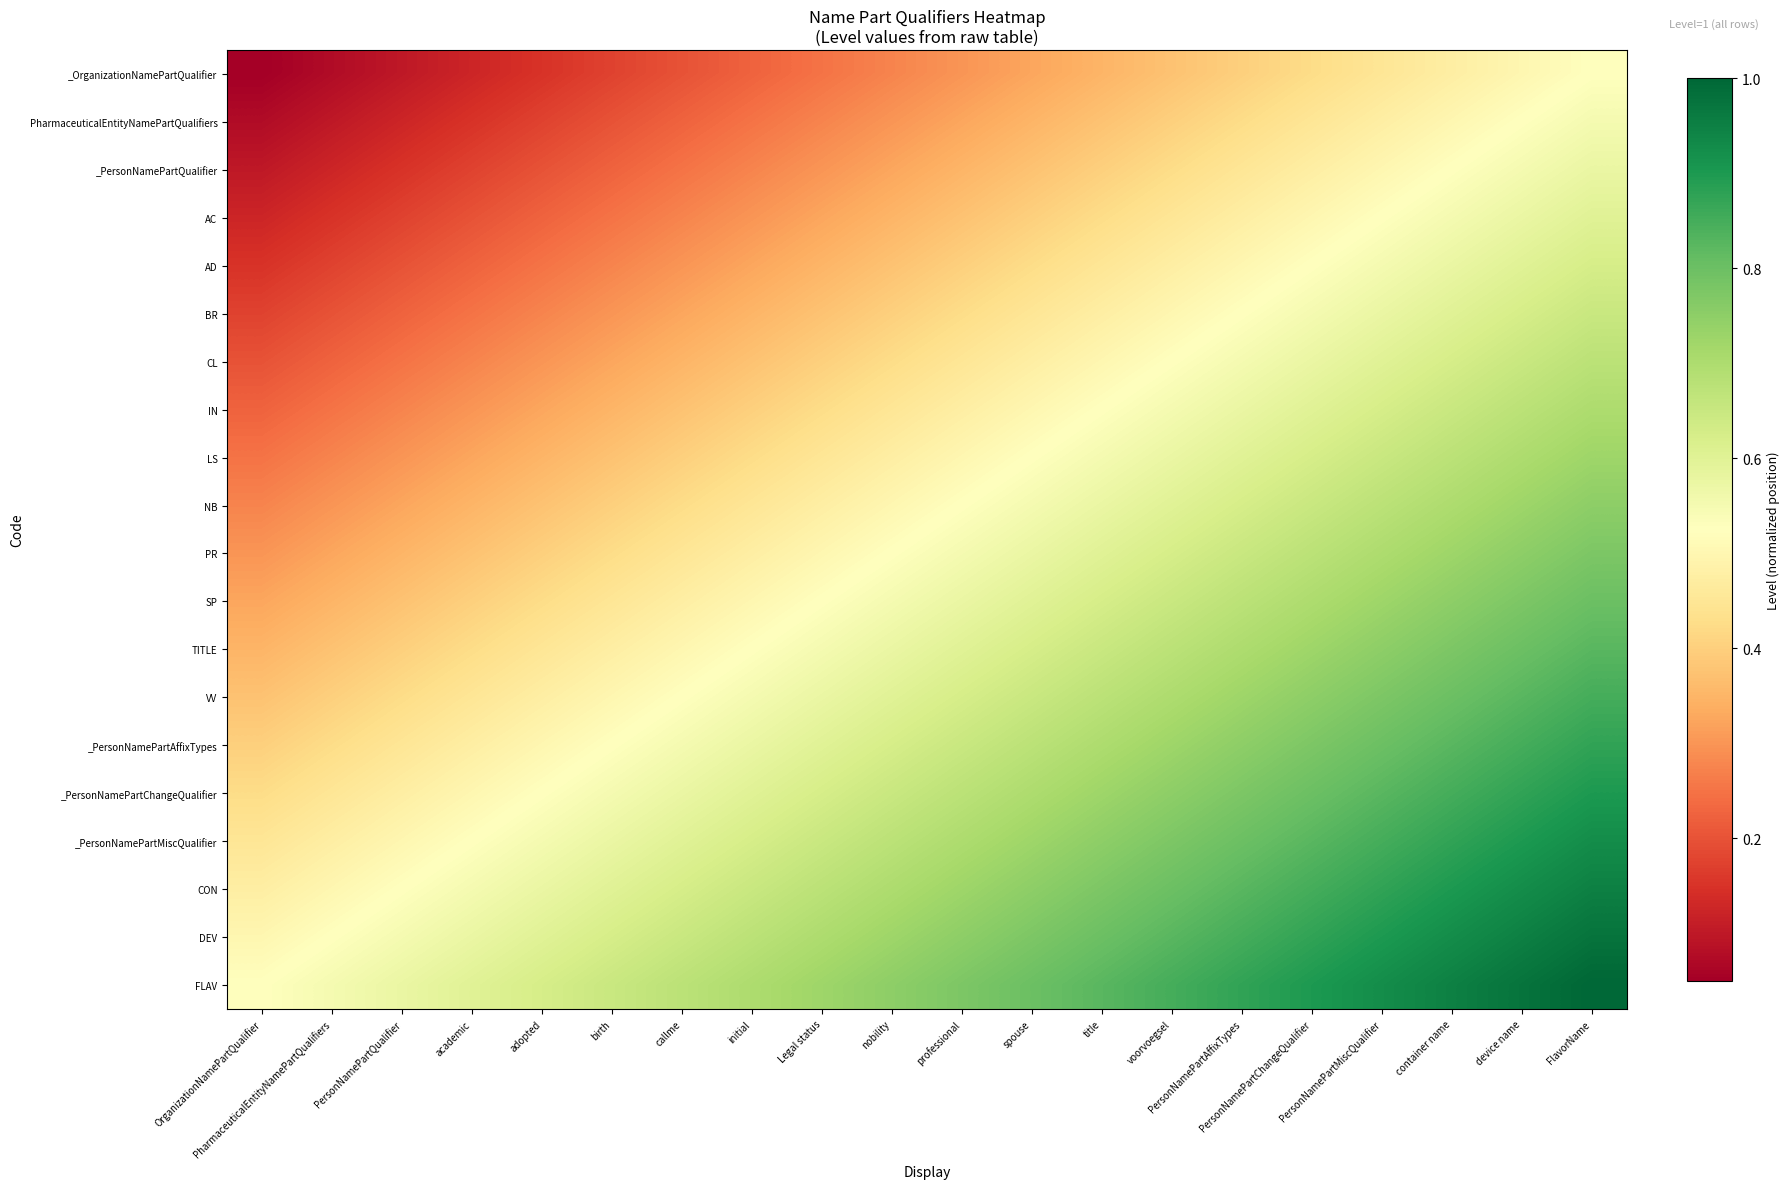

Reading left to right, what are all the values shown in this chart?

_OrganizationNamePartQualifier: OrganizationNamePartQualifier=0.1	PharmaceuticalEntityNamePartQualifiers=0.1	PersonNamePartQualifier=0.1	academic=0.1	adopted=0.1	birth=0.2	callme=0.2	initial=0.2	Legal status=0.2	nobility=0.3	professional=0.3	spouse=0.3	title=0.4	voorvoegsel=0.4	PersonNamePartAffixTypes=0.4	PersonNamePartChangeQualifier=0.4	PersonNamePartMiscQualifier=0.5	container name=0.5	device name=0.5	FlavorName=0.5
PharmaceuticalEntityNamePartQualifiers: OrganizationNamePartQualifier=0.1	PharmaceuticalEntityNamePartQualifiers=0.1	PersonNamePartQualifier=0.1	academic=0.2	adopted=0.2	birth=0.2	callme=0.2	initial=0.2	Legal status=0.3	nobility=0.3	professional=0.3	spouse=0.3	title=0.4	voorvoegsel=0.4	PersonNamePartAffixTypes=0.4	PersonNamePartChangeQualifier=0.5	PersonNamePartMiscQualifier=0.5	container name=0.5	device name=0.5	FlavorName=0.6
_PersonNamePartQualifier: OrganizationNamePartQualifier=0.1	PharmaceuticalEntityNamePartQualifiers=0.1	PersonNamePartQualifier=0.1	academic=0.2	adopted=0.2	birth=0.2	callme=0.2	initial=0.3	Legal status=0.3	nobility=0.3	professional=0.4	spouse=0.4	title=0.4	voorvoegsel=0.4	PersonNamePartAffixTypes=0.5	PersonNamePartChangeQualifier=0.5	PersonNamePartMiscQualifier=0.5	container name=0.5	device name=0.5	FlavorName=0.6
AC: OrganizationNamePartQualifier=0.1	PharmaceuticalEntityNamePartQualifiers=0.2	PersonNamePartQualifier=0.2	academic=0.2	adopted=0.2	birth=0.2	callme=0.3	initial=0.3	Legal status=0.3	nobility=0.3	professional=0.4	spouse=0.4	title=0.4	voorvoegsel=0.4	PersonNamePartAffixTypes=0.5	PersonNamePartChangeQualifier=0.5	PersonNamePartMiscQualifier=0.5	container name=0.6	device name=0.6	FlavorName=0.6
AD: OrganizationNamePartQualifier=0.1	PharmaceuticalEntityNamePartQualifiers=0.2	PersonNamePartQualifier=0.2	academic=0.2	adopted=0.2	birth=0.3	callme=0.3	initial=0.3	Legal status=0.3	nobility=0.4	professional=0.4	spouse=0.4	title=0.5	voorvoegsel=0.5	PersonNamePartAffixTypes=0.5	PersonNamePartChangeQualifier=0.5	PersonNamePartMiscQualifier=0.6	container name=0.6	device name=0.6	FlavorName=0.6
BR: OrganizationNamePartQualifier=0.2	PharmaceuticalEntityNamePartQualifiers=0.2	PersonNamePartQualifier=0.2	academic=0.2	adopted=0.3	birth=0.3	callme=0.3	initial=0.3	Legal status=0.4	nobility=0.4	professional=0.4	spouse=0.4	title=0.5	voorvoegsel=0.5	PersonNamePartAffixTypes=0.5	PersonNamePartChangeQualifier=0.6	PersonNamePartMiscQualifier=0.6	container name=0.6	device name=0.6	FlavorName=0.7
CL: OrganizationNamePartQualifier=0.2	PharmaceuticalEntityNamePartQualifiers=0.2	PersonNamePartQualifier=0.2	academic=0.3	adopted=0.3	birth=0.3	callme=0.3	initial=0.4	Legal status=0.4	nobility=0.4	professional=0.5	spouse=0.5	title=0.5	voorvoegsel=0.5	PersonNamePartAffixTypes=0.6	PersonNamePartChangeQualifier=0.6	PersonNamePartMiscQualifier=0.6	container name=0.6	device name=0.6	FlavorName=0.7
IN: OrganizationNamePartQualifier=0.2	PharmaceuticalEntityNamePartQualifiers=0.2	PersonNamePartQualifier=0.3	academic=0.3	adopted=0.3	birth=0.3	callme=0.4	initial=0.4	Legal status=0.4	nobility=0.5	professional=0.5	spouse=0.5	title=0.5	voorvoegsel=0.6	PersonNamePartAffixTypes=0.6	PersonNamePartChangeQualifier=0.6	PersonNamePartMiscQualifier=0.6	container name=0.7	device name=0.7	FlavorName=0.7
LS: OrganizationNamePartQualifier=0.2	PharmaceuticalEntityNamePartQualifiers=0.3	PersonNamePartQualifier=0.3	academic=0.3	adopted=0.3	birth=0.4	callme=0.4	initial=0.4	Legal status=0.5	nobility=0.5	professional=0.5	spouse=0.5	title=0.6	voorvoegsel=0.6	PersonNamePartAffixTypes=0.6	PersonNamePartChangeQualifier=0.6	PersonNamePartMiscQualifier=0.7	container name=0.7	device name=0.7	FlavorName=0.7
NB: OrganizationNamePartQualifier=0.3	PharmaceuticalEntityNamePartQualifiers=0.3	PersonNamePartQualifier=0.3	academic=0.3	adopted=0.4	birth=0.4	callme=0.4	initial=0.5	Legal status=0.5	nobility=0.5	professional=0.5	spouse=0.6	title=0.6	voorvoegsel=0.6	PersonNamePartAffixTypes=0.6	PersonNamePartChangeQualifier=0.7	PersonNamePartMiscQualifier=0.7	container name=0.7	device name=0.7	FlavorName=0.8
PR: OrganizationNamePartQualifier=0.3	PharmaceuticalEntityNamePartQualifiers=0.3	PersonNamePartQualifier=0.4	academic=0.4	adopted=0.4	birth=0.4	callme=0.5	initial=0.5	Legal status=0.5	nobility=0.5	professional=0.6	spouse=0.6	title=0.6	voorvoegsel=0.6	PersonNamePartAffixTypes=0.7	PersonNamePartChangeQualifier=0.7	PersonNamePartMiscQualifier=0.7	container name=0.7	device name=0.8	FlavorName=0.8
SP: OrganizationNamePartQualifier=0.3	PharmaceuticalEntityNamePartQualifiers=0.3	PersonNamePartQualifier=0.4	academic=0.4	adopted=0.4	birth=0.4	callme=0.5	initial=0.5	Legal status=0.5	nobility=0.6	professional=0.6	spouse=0.6	title=0.6	voorvoegsel=0.6	PersonNamePartAffixTypes=0.7	PersonNamePartChangeQualifier=0.7	PersonNamePartMiscQualifier=0.7	container name=0.8	device name=0.8	FlavorName=0.8
TITLE: OrganizationNamePartQualifier=0.4	PharmaceuticalEntityNamePartQualifiers=0.4	PersonNamePartQualifier=0.4	academic=0.4	adopted=0.5	birth=0.5	callme=0.5	initial=0.5	Legal status=0.6	nobility=0.6	professional=0.6	spouse=0.6	title=0.7	voorvoegsel=0.7	PersonNamePartAffixTypes=0.7	PersonNamePartChangeQualifier=0.7	PersonNamePartMiscQualifier=0.8	container name=0.8	device name=0.8	FlavorName=0.8
VV: OrganizationNamePartQualifier=0.4	PharmaceuticalEntityNamePartQualifiers=0.4	PersonNamePartQualifier=0.4	academic=0.4	adopted=0.5	birth=0.5	callme=0.5	initial=0.6	Legal status=0.6	nobility=0.6	professional=0.6	spouse=0.6	title=0.7	voorvoegsel=0.7	PersonNamePartAffixTypes=0.7	PersonNamePartChangeQualifier=0.8	PersonNamePartMiscQualifier=0.8	container name=0.8	device name=0.8	FlavorName=0.8
_PersonNamePartAffixTypes: OrganizationNamePartQualifier=0.4	PharmaceuticalEntityNamePartQualifiers=0.4	PersonNamePartQualifier=0.5	academic=0.5	adopted=0.5	birth=0.5	callme=0.6	initial=0.6	Legal status=0.6	nobility=0.6	professional=0.7	spouse=0.7	title=0.7	voorvoegsel=0.7	PersonNamePartAffixTypes=0.8	PersonNamePartChangeQualifier=0.8	PersonNamePartMiscQualifier=0.8	container name=0.8	device name=0.8	FlavorName=0.9
_PersonNamePartChangeQualifier: OrganizationNamePartQualifier=0.4	PharmaceuticalEntityNamePartQualifiers=0.5	PersonNamePartQualifier=0.5	academic=0.5	adopted=0.5	birth=0.6	callme=0.6	initial=0.6	Legal status=0.6	nobility=0.7	professional=0.7	spouse=0.7	title=0.7	voorvoegsel=0.8	PersonNamePartAffixTypes=0.8	PersonNamePartChangeQualifier=0.8	PersonNamePartMiscQualifier=0.8	container name=0.9	device name=0.9	FlavorName=0.9
_PersonNamePartMiscQualifier: OrganizationNamePartQualifier=0.5	PharmaceuticalEntityNamePartQualifiers=0.5	PersonNamePartQualifier=0.5	academic=0.5	adopted=0.6	birth=0.6	callme=0.6	initial=0.6	Legal status=0.7	nobility=0.7	professional=0.7	spouse=0.7	title=0.8	voorvoegsel=0.8	PersonNamePartAffixTypes=0.8	PersonNamePartChangeQualifier=0.8	PersonNamePartMiscQualifier=0.8	container name=0.9	device name=0.9	FlavorName=0.9
CON: OrganizationNamePartQualifier=0.5	PharmaceuticalEntityNamePartQualifiers=0.5	PersonNamePartQualifier=0.5	academic=0.6	adopted=0.6	birth=0.6	callme=0.6	initial=0.7	Legal status=0.7	nobility=0.7	professional=0.7	spouse=0.8	title=0.8	voorvoegsel=0.8	PersonNamePartAffixTypes=0.8	PersonNamePartChangeQualifier=0.9	PersonNamePartMiscQualifier=0.9	container name=0.9	device name=0.9	FlavorName=0.9
DEV: OrganizationNamePartQualifier=0.5	PharmaceuticalEntityNamePartQualifiers=0.5	PersonNamePartQualifier=0.5	academic=0.6	adopted=0.6	birth=0.6	callme=0.6	initial=0.7	Legal status=0.7	nobility=0.7	professional=0.8	spouse=0.8	title=0.8	voorvoegsel=0.8	PersonNamePartAffixTypes=0.8	PersonNamePartChangeQualifier=0.9	PersonNamePartMiscQualifier=0.9	container name=0.9	device name=0.9	FlavorName=1.0
FLAV: OrganizationNamePartQualifier=0.5	PharmaceuticalEntityNamePartQualifiers=0.6	PersonNamePartQualifier=0.6	academic=0.6	adopted=0.6	birth=0.7	callme=0.7	initial=0.7	Legal status=0.7	nobility=0.8	professional=0.8	spouse=0.8	title=0.8	voorvoegsel=0.8	PersonNamePartAffixTypes=0.9	PersonNamePartChangeQualifier=0.9	PersonNamePartMiscQualifier=0.9	container name=0.9	device name=1.0	FlavorName=1.0